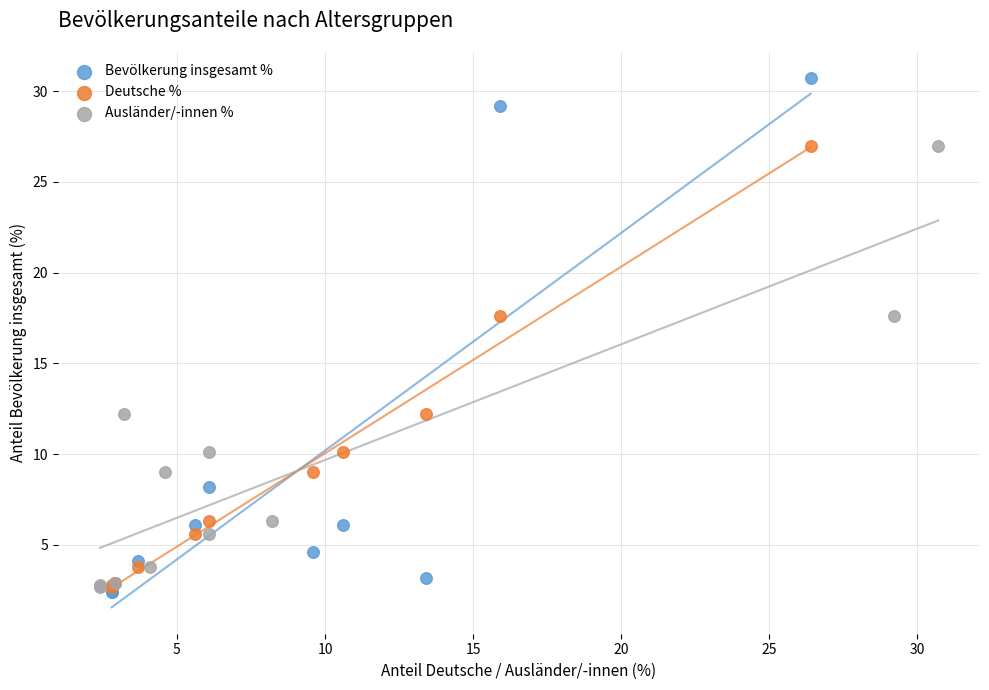

Which series has the widest spread of Y values?

Bevölkerung insgesamt %